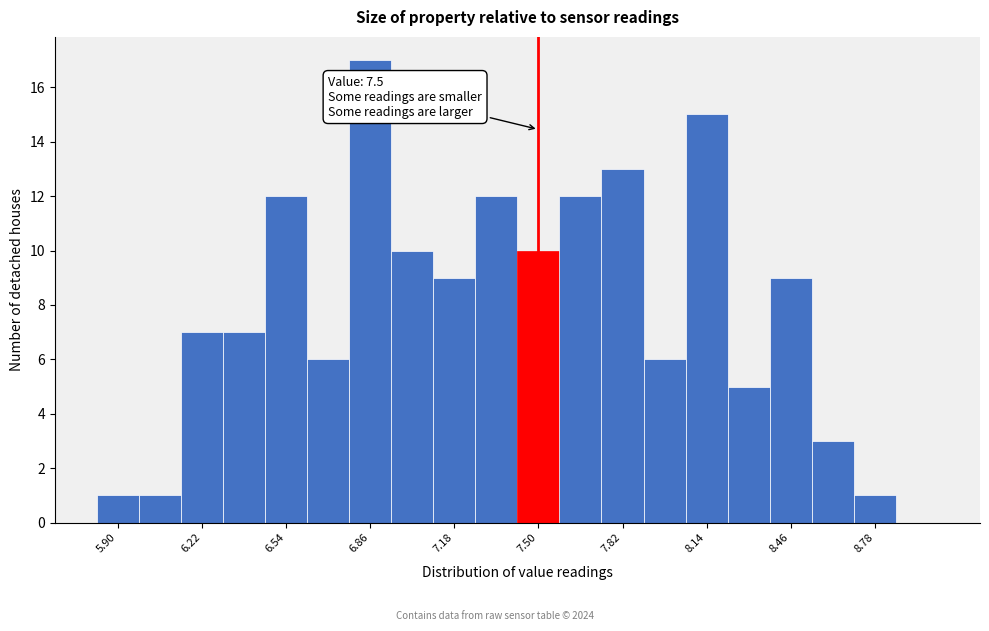

Read against the x-axis, roughly where is the centre of the tallest bar?

6.85